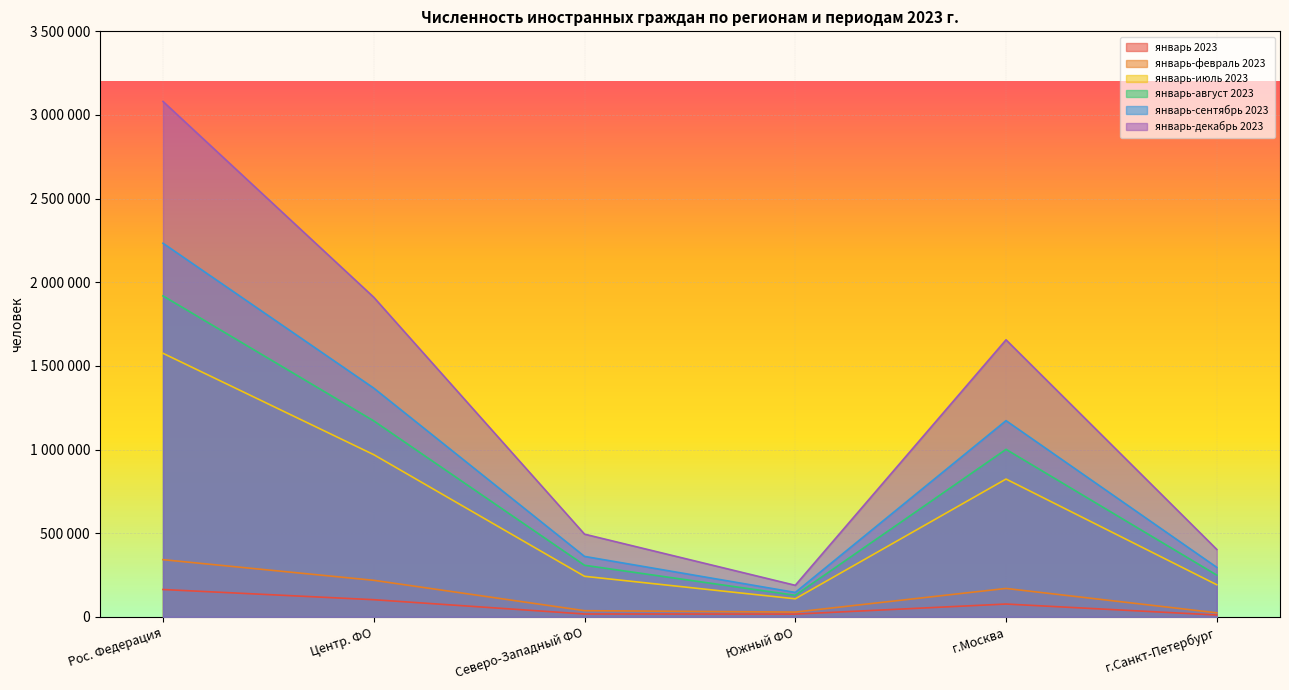

What is the highest value of the январь-февраль 2023 г. series?

341555